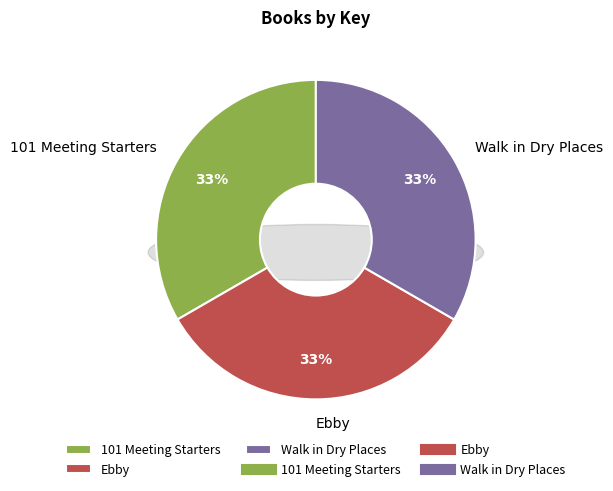

Is Walk in Dry Places the majority of the pie?

No